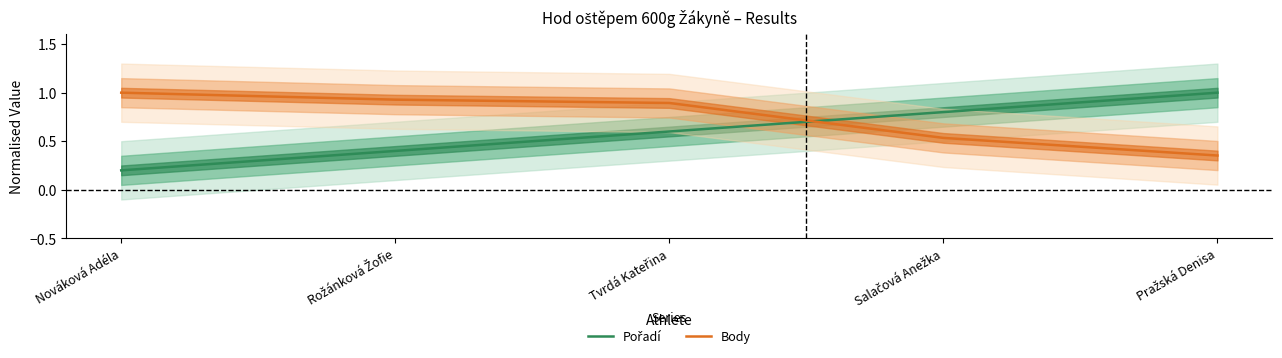

True or false: Pořadí and Body intersect in this chart.

True